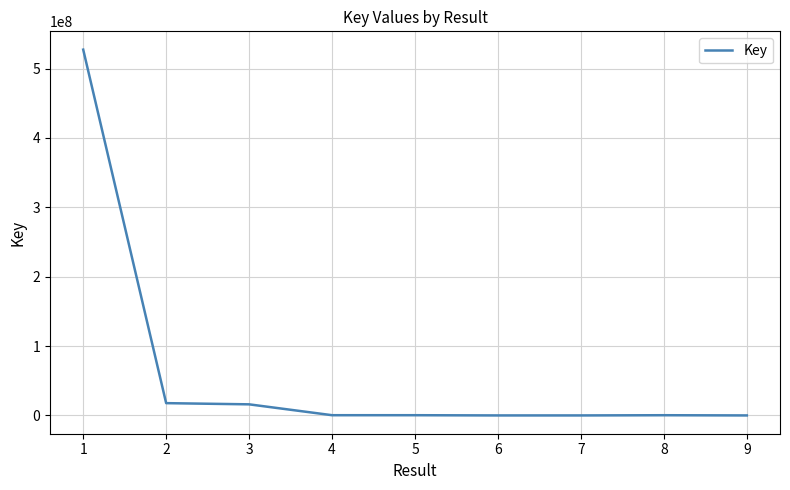

What is the maximum value shown in the chart?

527297194